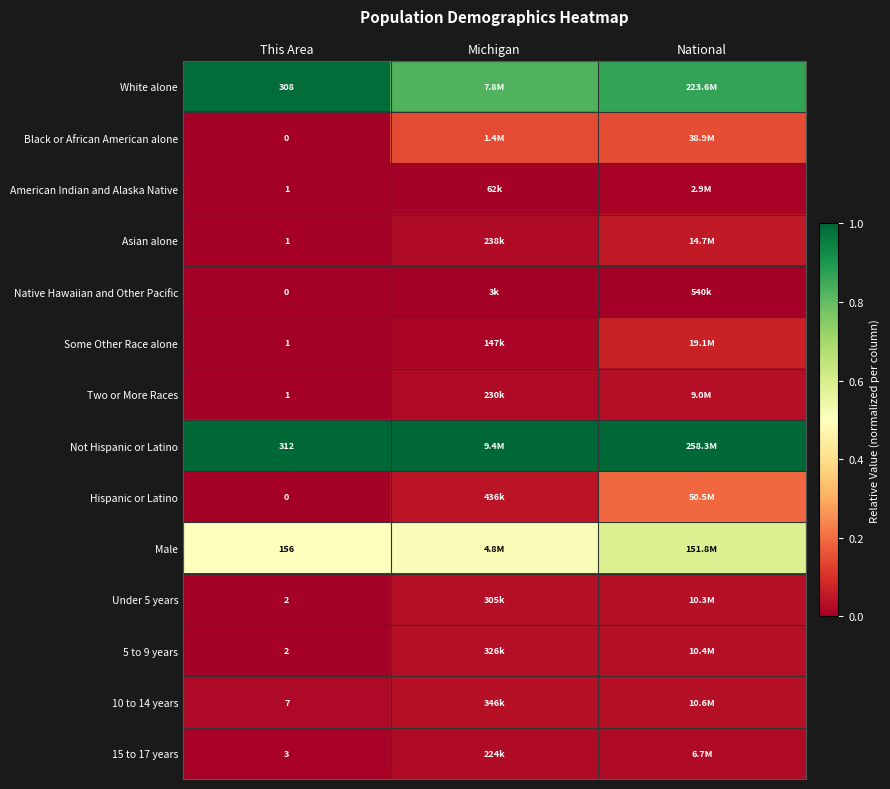

Is it true that Hispanic or Latino equals 0.0 at This Area?

True